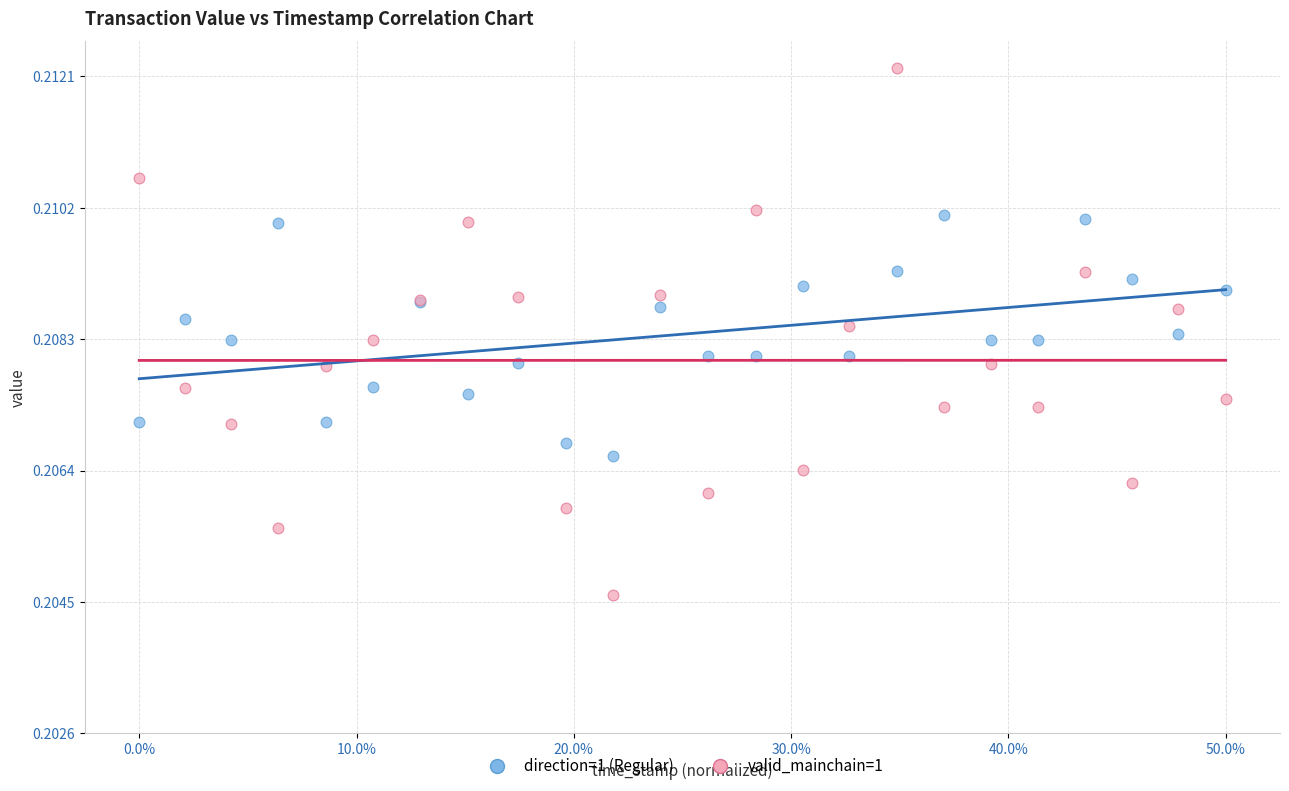

Which series reaches the minimum Y coordinate?

valid_mainchain=1